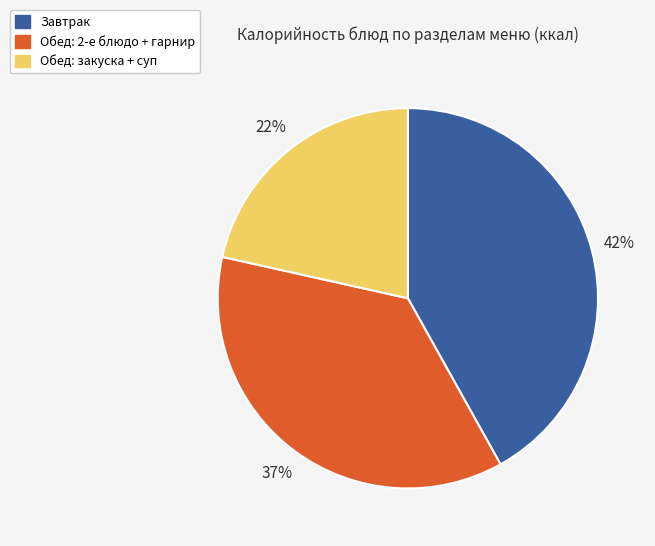

To the nearest percent, what is the average slice percentage?

33%